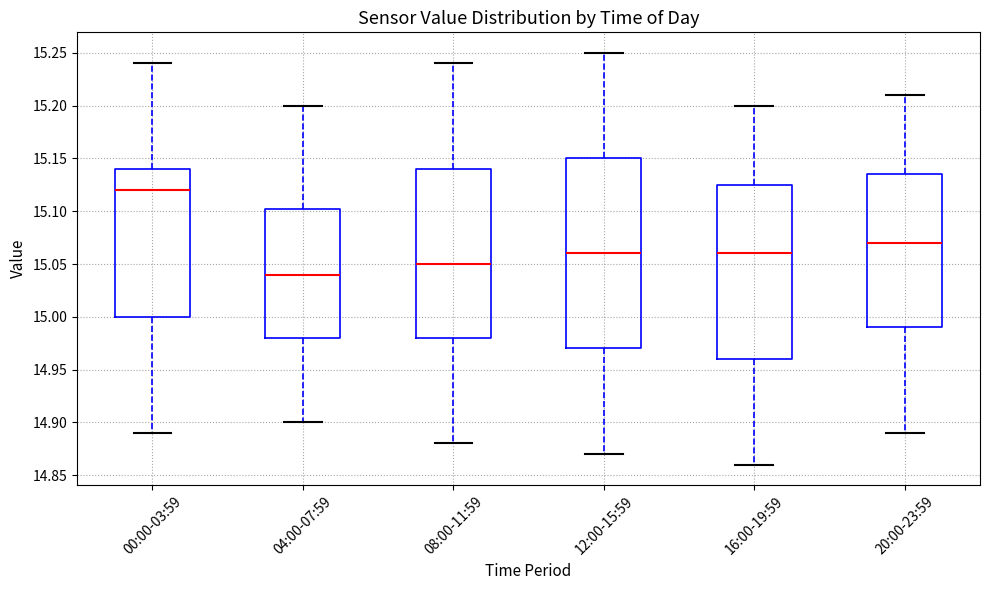

Which box's median line is the highest?

00:00-03:59